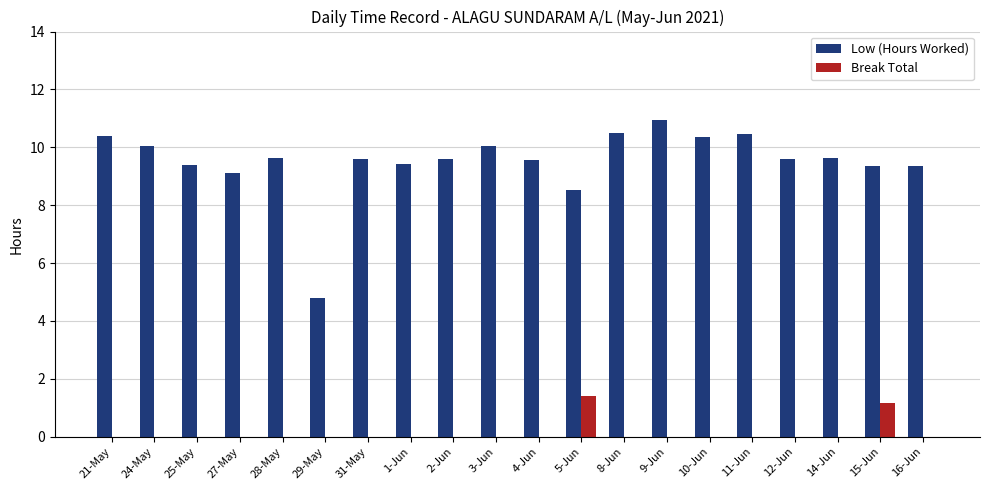

Is it true that Low (Hours Worked) equals 9.6 at 4-Jun?

True